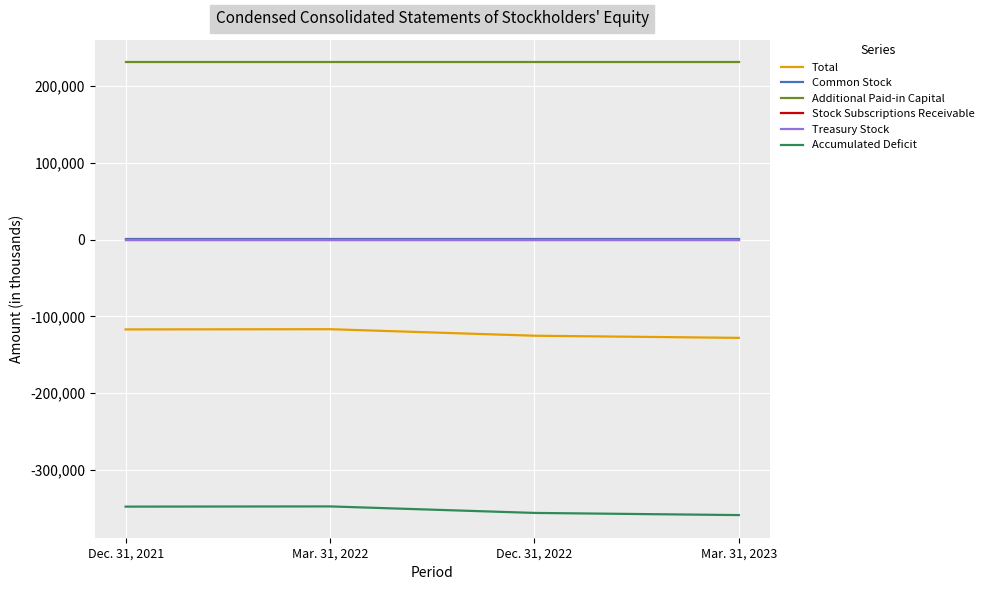

What is the difference between the second highest and minimum values in the Accumulated Deficit series?

11032